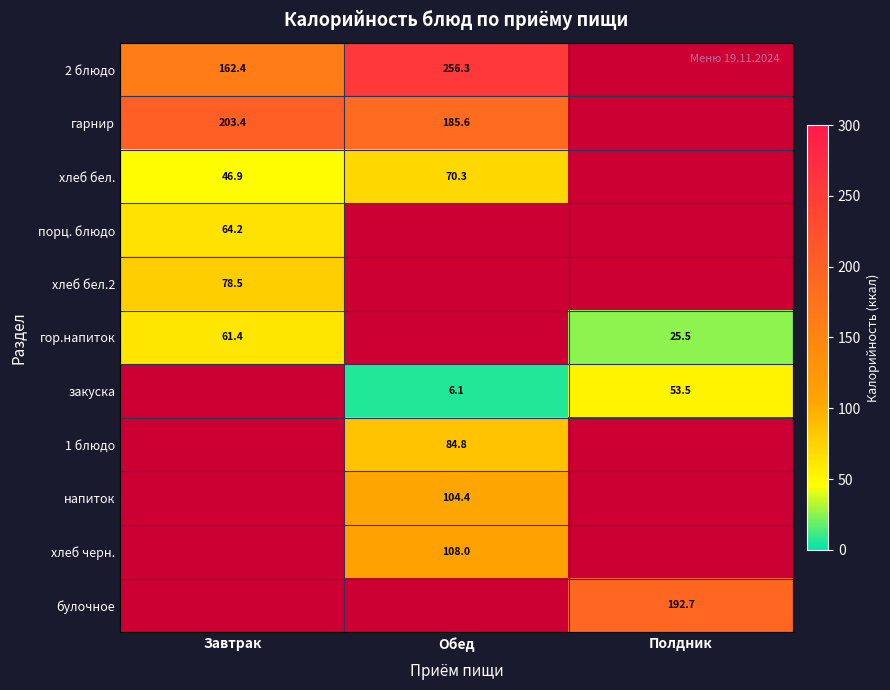

What is the sum of the 2 блюдо values at Завтрак and Обед?

418.7